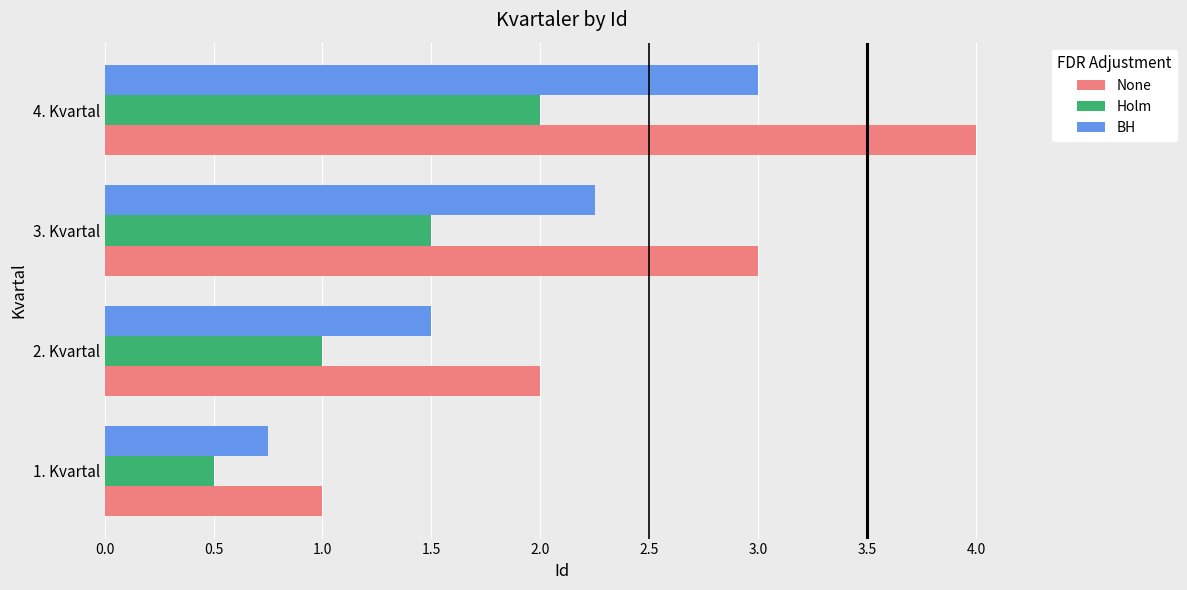

Count the number of categories in the chart.

4